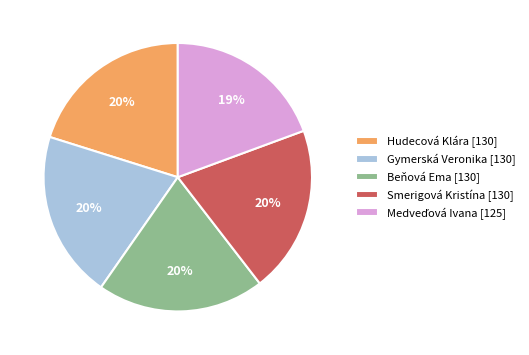

Is there any slice that represents more than half of the pie?

No